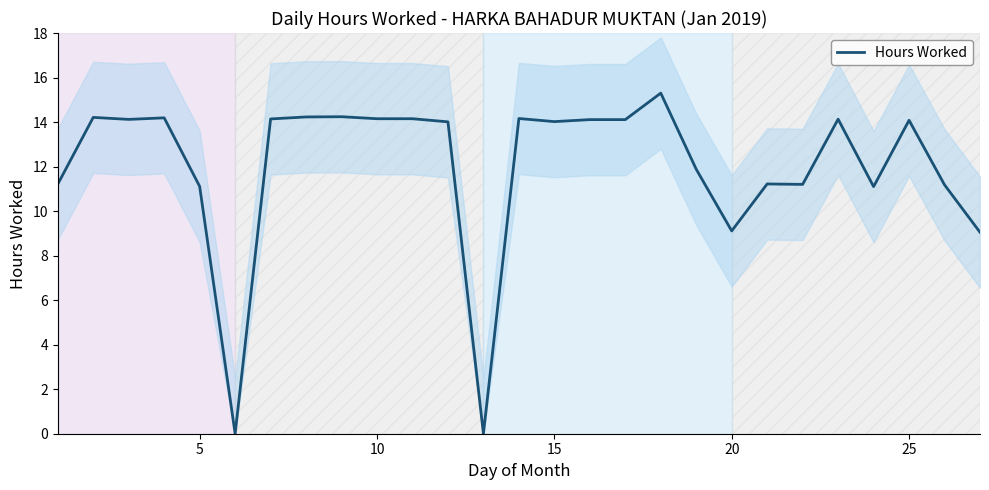

Count the number of data series in this chart.

1